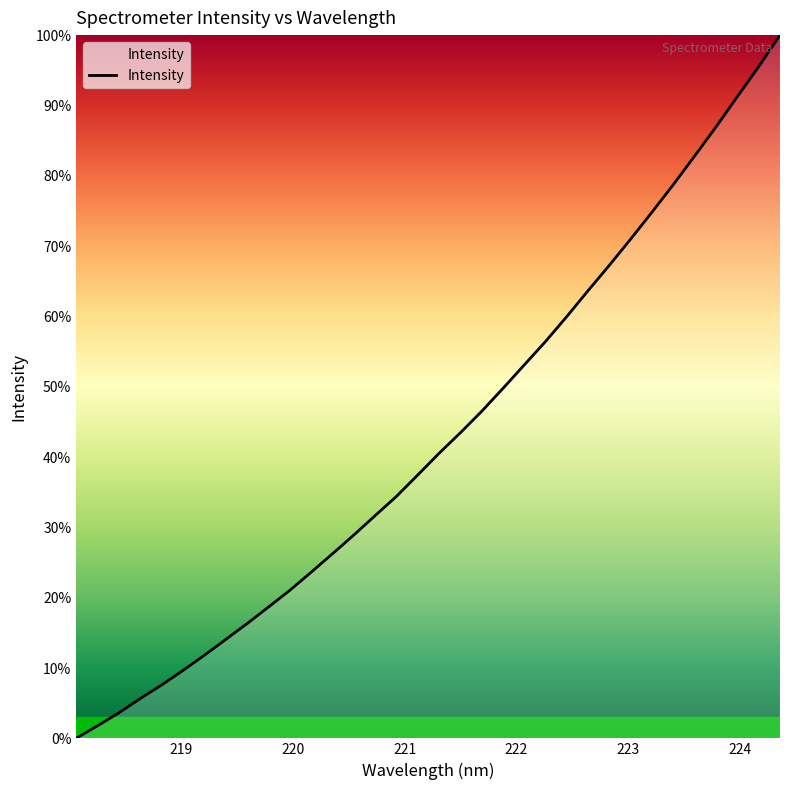

What is the maximum value shown in the chart?

100.0